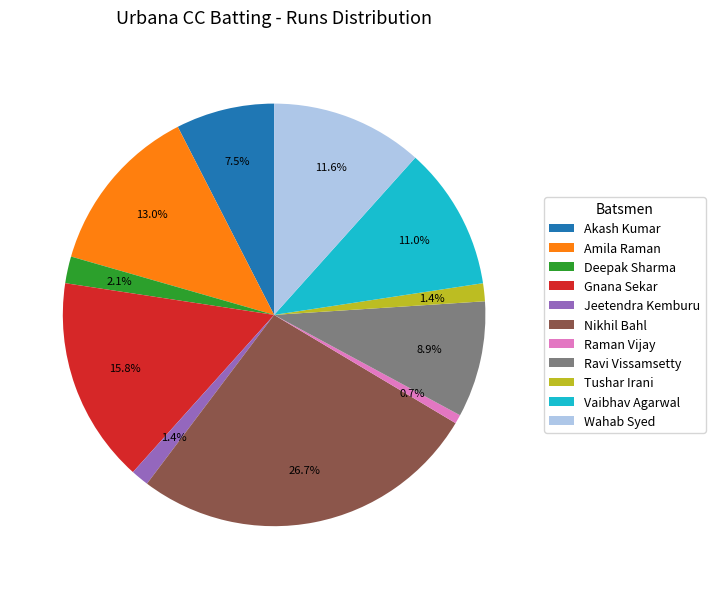

How many segments does this pie chart have?

11